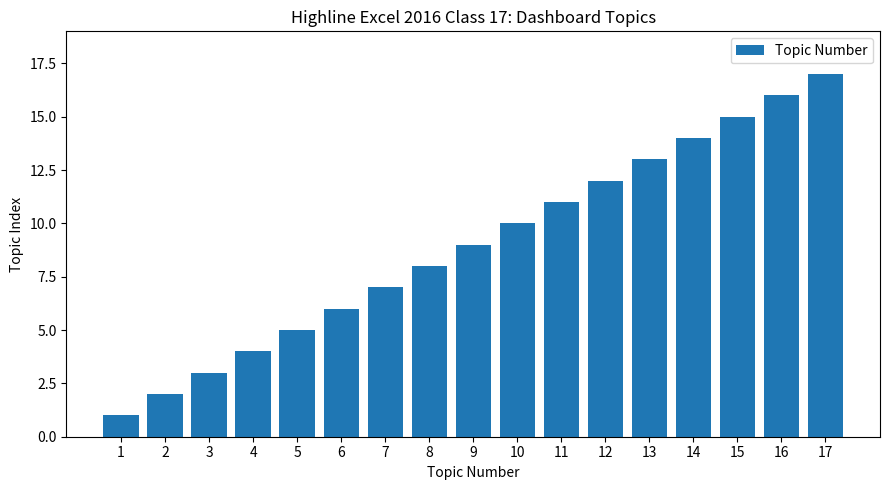

How many data points does each series have?

17